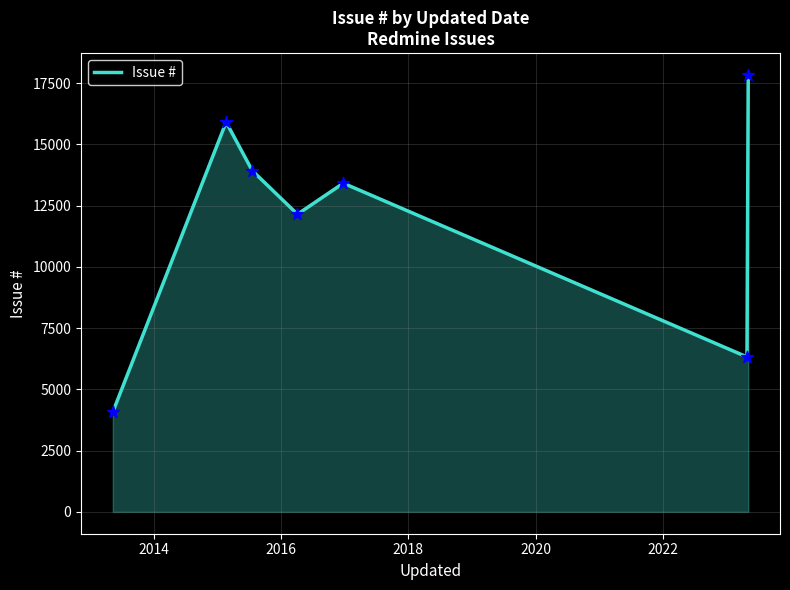

How many interior local valleys (lower than both neighbors) does the data have?

2